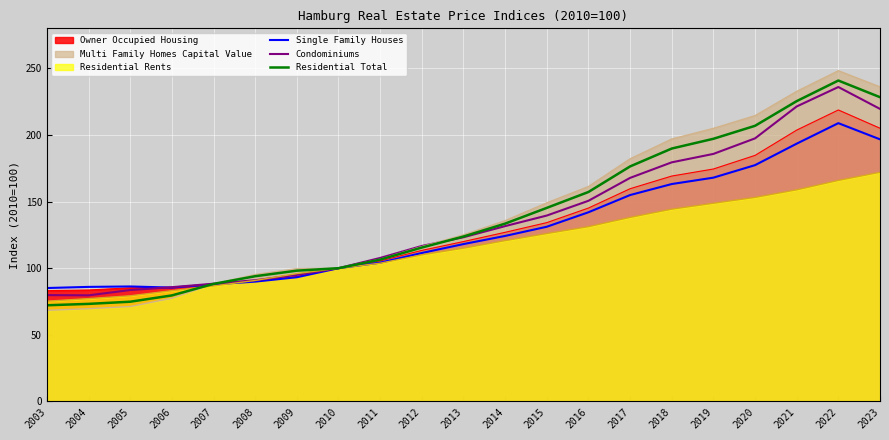

The Condominiums series shows 175.3 at 2010. True or false?

False